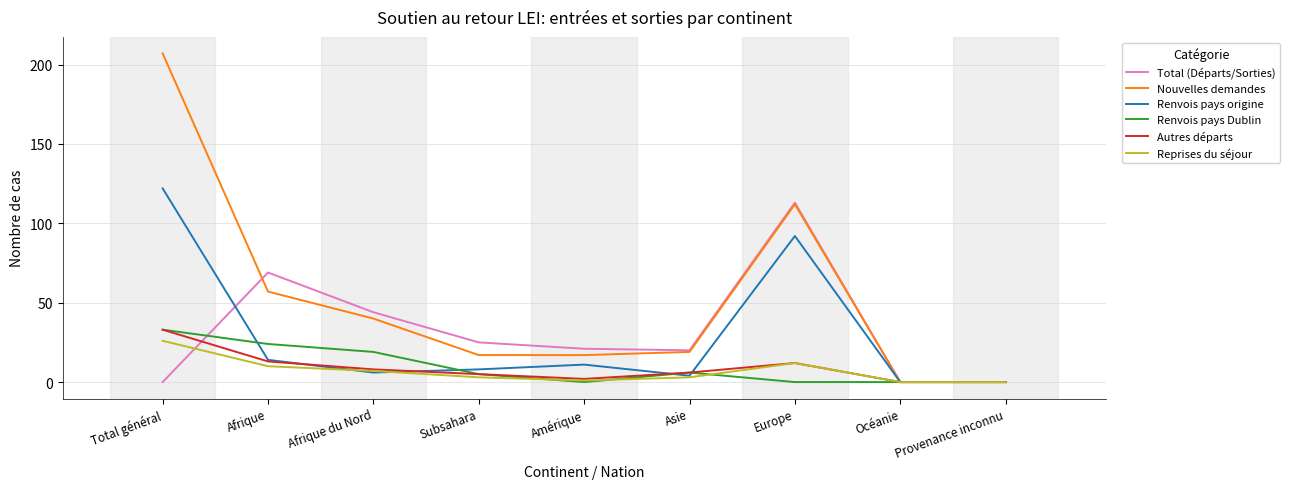

Is the value of Total (Départs/Sorties) at Asie greater than the value of Nouvelles demandes at Océanie?

Yes